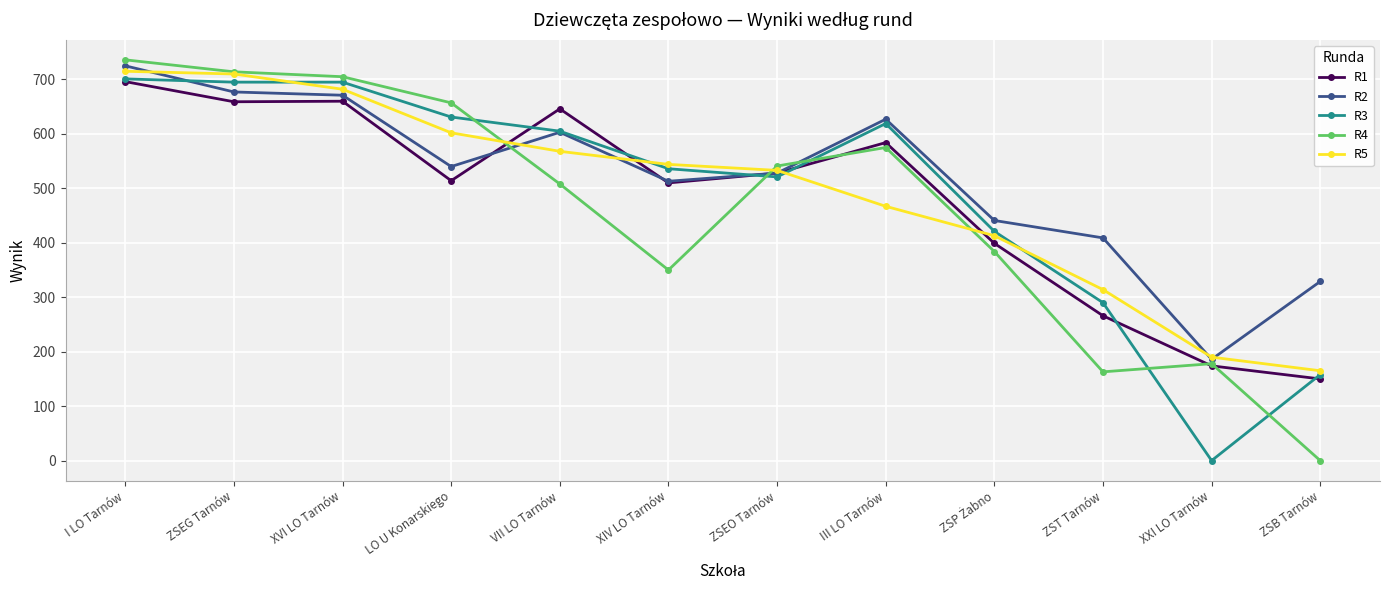

What position from the right is XIV LO Tarnów?

7